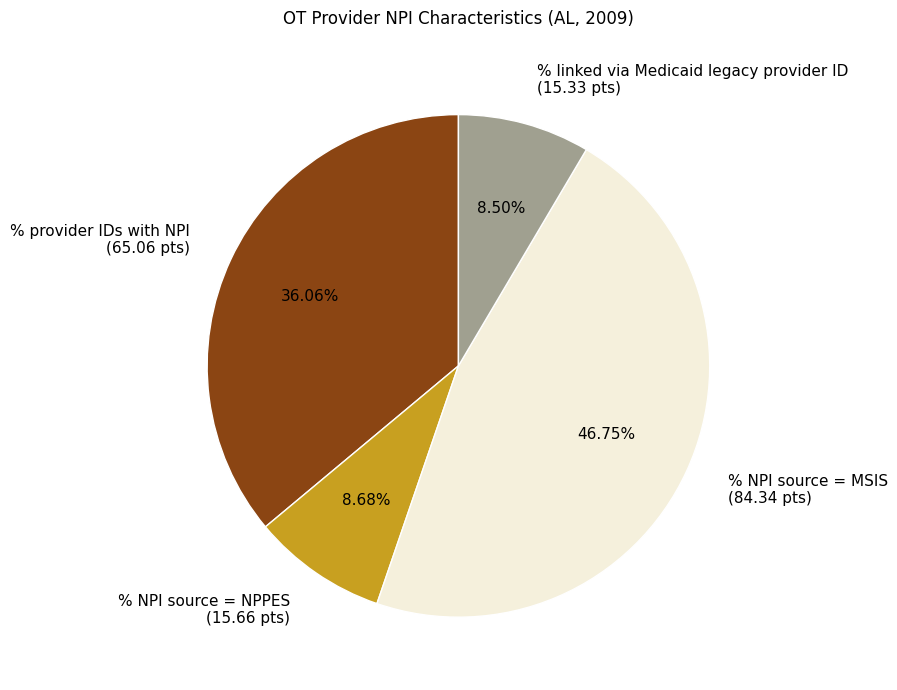

Between % provider IDs with NPI (65.06 pts) and % linked via Medicaid legacy provider ID (15.33 pts), which is larger?

% provider IDs with NPI (65.06 pts)